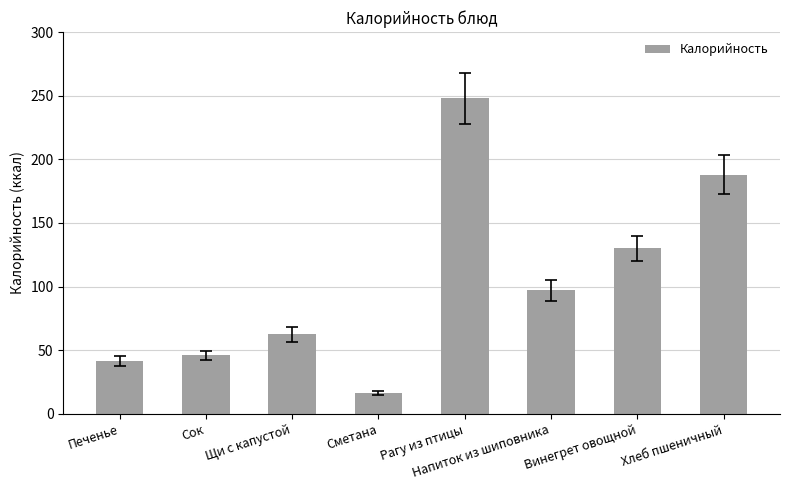

Which category has the lowest value across all series?

Сметана